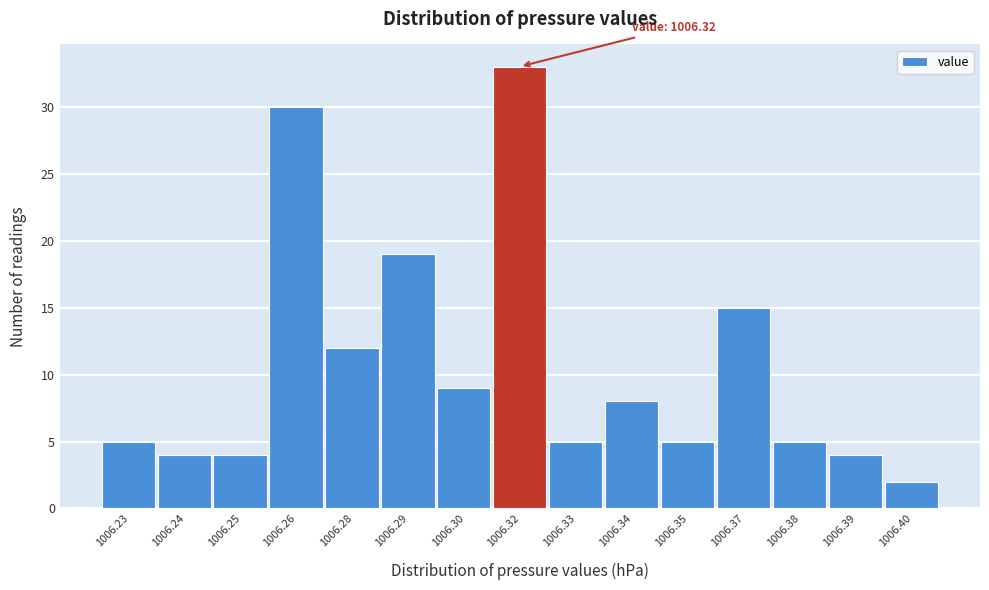

Reading left to right, what are all the values shown in this chart?

5	4	4	30	12	19	9	33	5	8	5	15	5	4	2